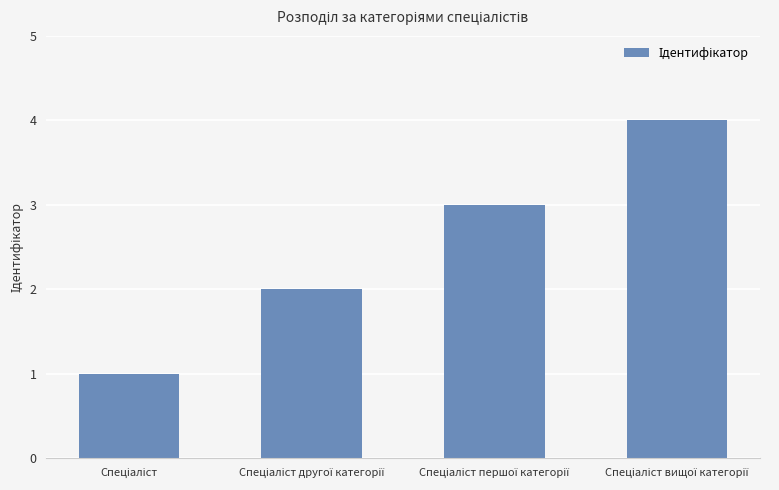

What is the maximum value shown in the chart?

4